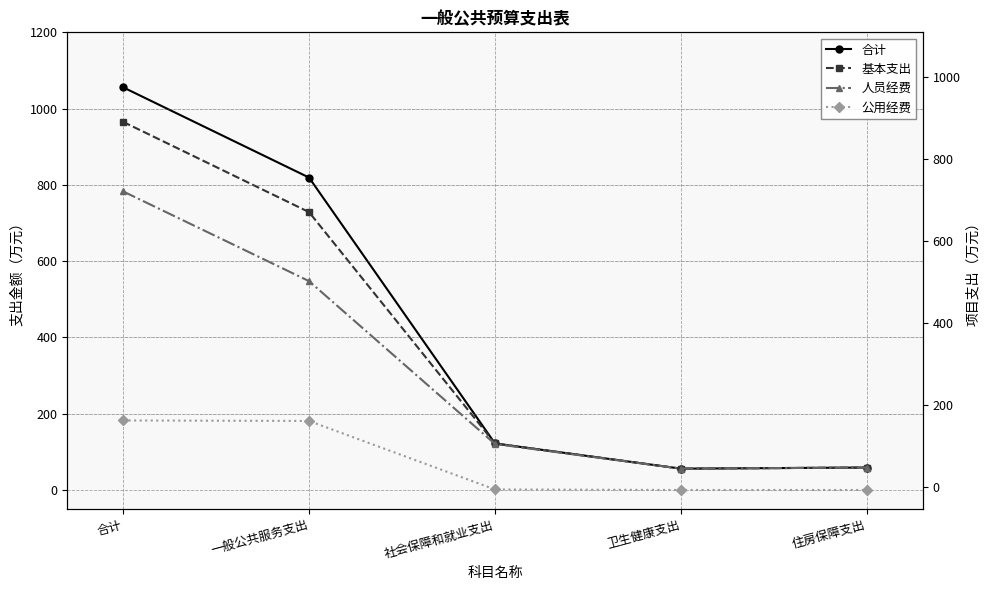

How many positive values does the 公用经费 series have?

3